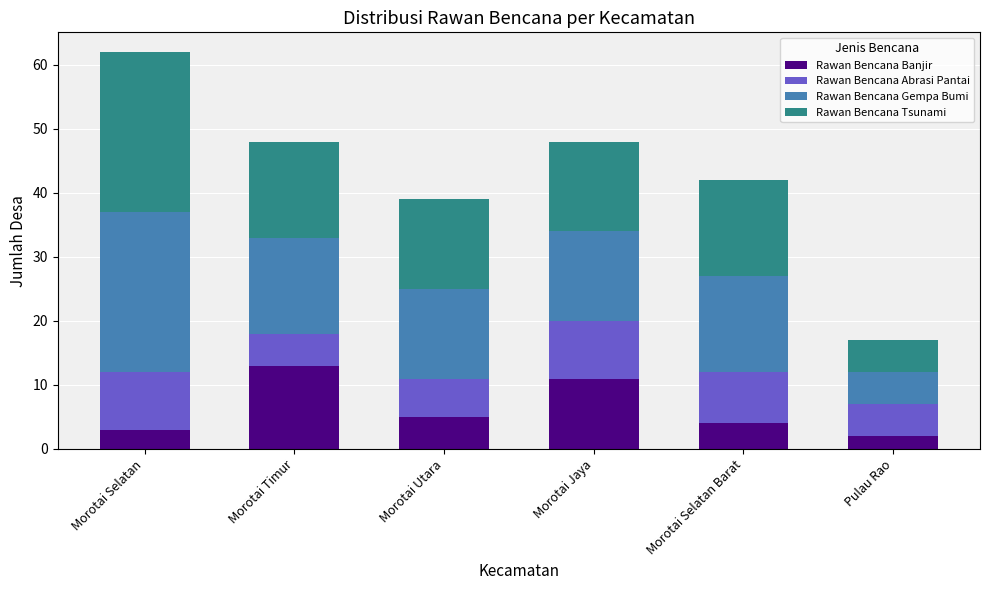

What is the difference between the Rawan Bencana Banjir values at Morotai Timur and Morotai Selatan Barat?

9